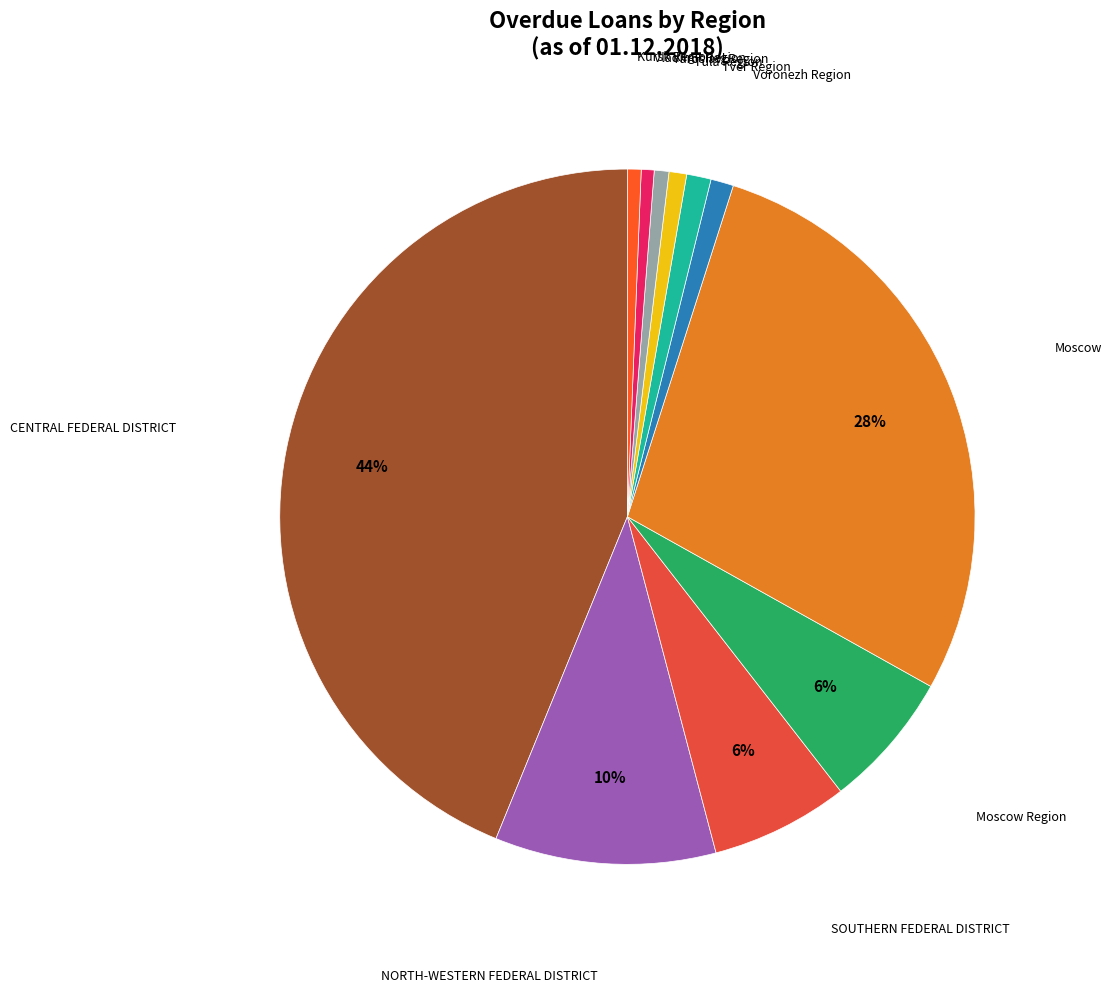

Count the number of slices in the pie.

11